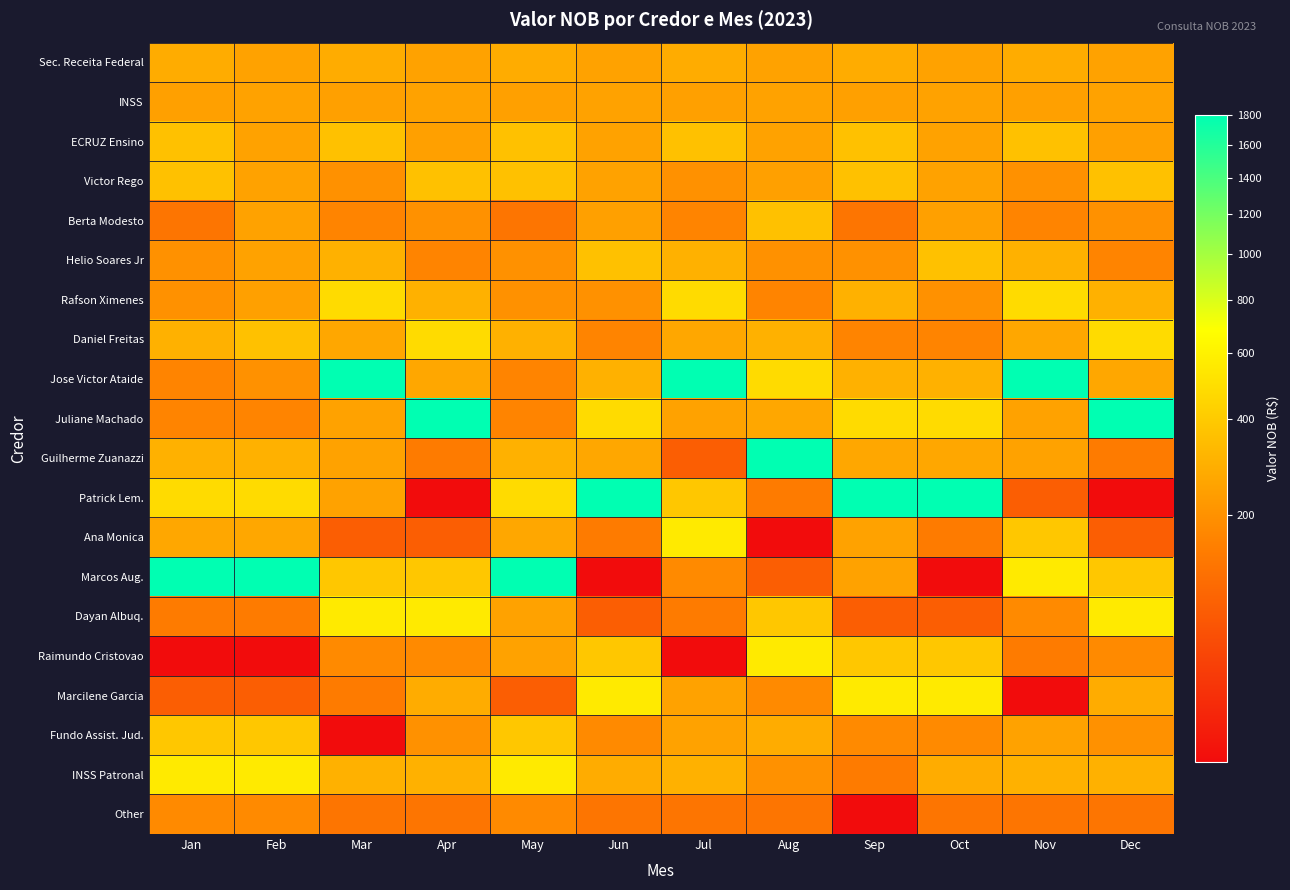

Reading left to right, list all the values displayed in this chart.

Sec. Receita Federal: Jan=281.2	Feb=247.9	Mar=281.2	Apr=247.9	May=281.2	Jun=247.9	Jul=281.2	Aug=247.9	Sep=281.2	Oct=247.9	Nov=281.2	Dec=247.9
INSS: Jan=240.0	Feb=247.9	Mar=240.0	Apr=247.9	May=240.0	Jun=247.9	Jul=240.0	Aug=247.9	Sep=240.0	Oct=247.9	Nov=240.0	Dec=247.9
ECRUZ Ensino: Jan=360.0	Feb=247.9	Mar=360.0	Apr=240.0	May=360.0	Jun=247.9	Jul=360.0	Aug=247.9	Sep=360.0	Oct=247.9	Nov=360.0	Dec=240.0
Victor Rego: Jan=360.0	Feb=247.9	Mar=198.0	Apr=360.0	May=360.0	Jun=247.9	Jul=198.0	Aug=240.0	Sep=360.0	Oct=247.9	Nov=198.0	Dec=360.0
Berta Modesto: Jan=132.0	Feb=247.9	Mar=165.0	Apr=198.0	May=132.0	Jun=240.0	Jul=165.0	Aug=360.0	Sep=132.0	Oct=240.0	Nov=165.0	Dec=198.0
Helio Soares Jr: Jan=198.0	Feb=247.9	Mar=300.0	Apr=165.0	May=198.0	Jun=360.0	Jul=300.0	Aug=198.0	Sep=198.0	Oct=360.0	Nov=300.0	Dec=165.0
Rafson Ximenes: Jan=198.0	Feb=240.0	Mar=480.0	Apr=300.0	May=198.0	Jun=198.0	Jul=480.0	Aug=165.0	Sep=300.0	Oct=198.0	Nov=480.0	Dec=300.0
Daniel Freitas: Jan=300.0	Feb=360.0	Mar=264.0	Apr=480.0	May=300.0	Jun=165.0	Jul=264.0	Aug=300.0	Sep=165.0	Oct=165.0	Nov=264.0	Dec=480.0
Jose Victor Ataide: Jan=165.0	Feb=198.0	Mar=1800.0	Apr=264.0	May=165.0	Jun=300.0	Jul=1800.0	Aug=480.0	Sep=300.0	Oct=300.0	Nov=1800.0	Dec=264.0
Juliane Machado: Jan=165.0	Feb=165.0	Mar=247.9	Apr=1800.0	May=165.0	Jun=480.0	Jul=247.9	Aug=264.0	Sep=480.0	Oct=480.0	Nov=247.9	Dec=1800.0
Guilherme Zuanazzi: Jan=300.0	Feb=300.0	Mar=247.9	Apr=144.6	May=300.0	Jun=264.0	Jul=89.5	Aug=1800.0	Sep=264.0	Oct=264.0	Nov=247.9	Dec=144.6
Patrick Lem.: Jan=480.0	Feb=480.0	Mar=247.9	Apr=41.3	May=480.0	Jun=1800.0	Jul=388.4	Aug=144.6	Sep=1800.0	Oct=1800.0	Nov=89.5	Dec=41.3
Ana Monica: Jan=264.0	Feb=264.0	Mar=89.5	Apr=89.5	May=264.0	Jun=144.6	Jul=557.7	Aug=41.3	Sep=247.9	Oct=144.6	Nov=388.4	Dec=89.5
Marcos Aug.: Jan=1800.0	Feb=1800.0	Mar=388.4	Apr=388.4	May=1800.0	Jun=41.3	Jul=180.2	Aug=89.5	Sep=247.9	Oct=41.3	Nov=557.7	Dec=388.4
Dayan Albuq.: Jan=144.6	Feb=144.6	Mar=557.7	Apr=557.7	May=247.9	Jun=89.5	Jul=144.6	Aug=388.4	Sep=89.5	Oct=89.5	Nov=180.2	Dec=557.7
Raimundo Cristovao: Jan=41.3	Feb=41.3	Mar=180.2	Apr=180.2	May=247.9	Jun=388.4	Jul=41.3	Aug=557.7	Sep=388.4	Oct=388.4	Nov=144.6	Dec=180.2
Marcilene Garcia: Jan=89.5	Feb=89.5	Mar=144.6	Apr=281.2	May=89.5	Jun=557.7	Jul=247.9	Aug=180.2	Sep=557.7	Oct=557.7	Nov=41.3	Dec=281.2
Fundo Assist. Jud.: Jan=388.4	Feb=388.4	Mar=41.3	Apr=198.0	May=388.4	Jun=180.2	Jul=247.9	Aug=281.2	Sep=180.2	Oct=180.2	Nov=247.9	Dec=198.0
INSS Patronal: Jan=557.7	Feb=557.7	Mar=300.0	Apr=300.0	May=557.7	Jun=281.2	Jul=300.0	Aug=198.0	Sep=144.6	Oct=281.2	Nov=300.0	Dec=300.0
Other: Jan=180.2	Feb=180.2	Mar=132.0	Apr=132.0	May=180.2	Jun=132.0	Jul=132.0	Aug=132.0	Sep=41.3	Oct=132.0	Nov=132.0	Dec=132.0